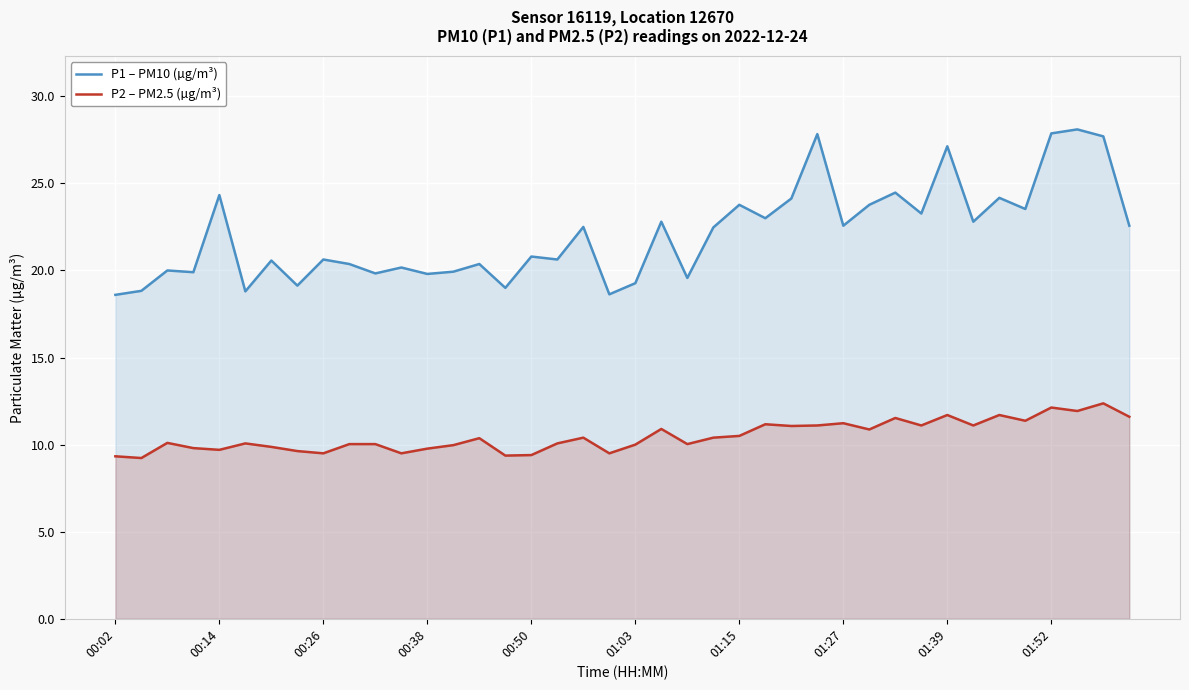

Count the number of categories in the chart.

40